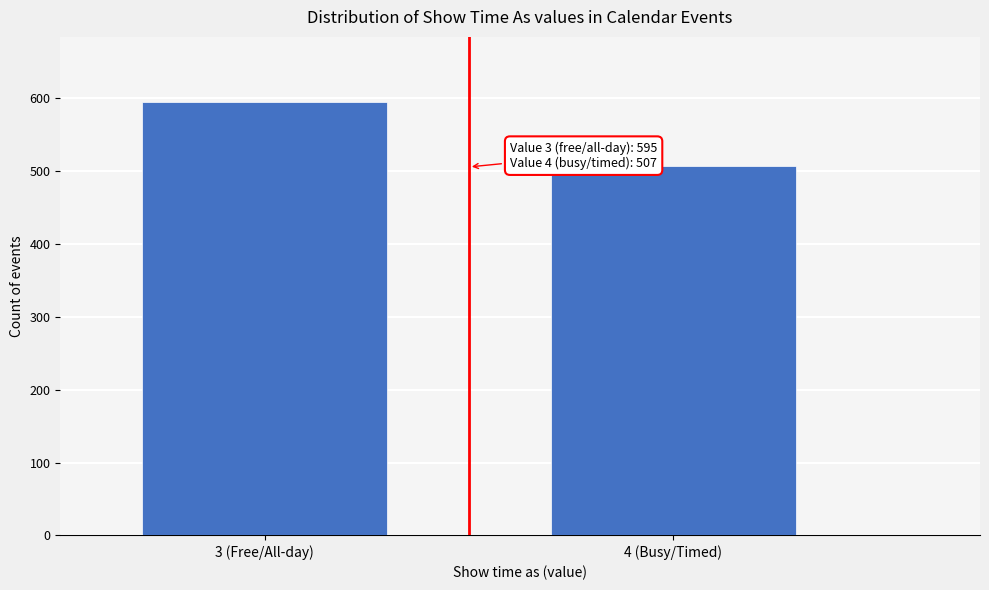

Reading right to left, what are all the values shown in this chart?

507	595